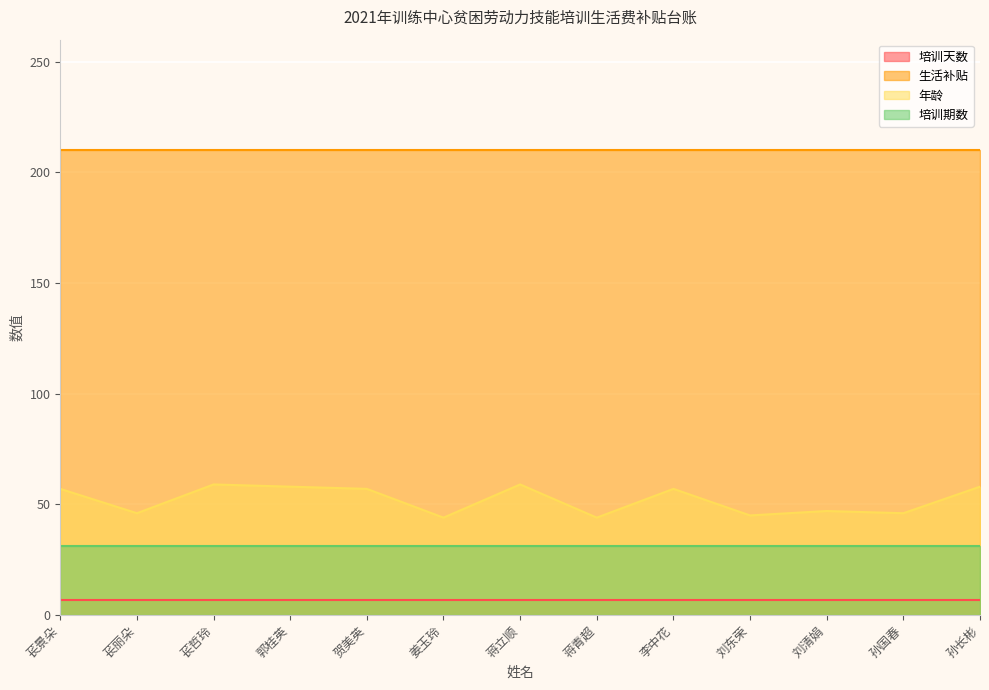

True or false: 年龄 and 培训天数 intersect in this chart.

False